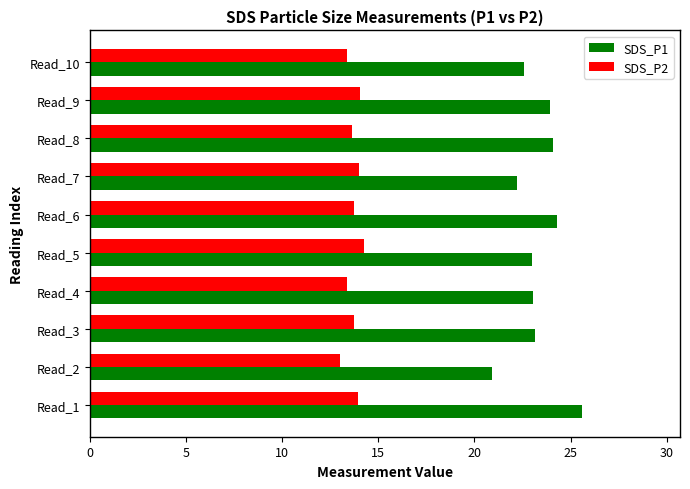

What is the difference between the SDS_P1 values at Read_2 and Read_8?

3.2